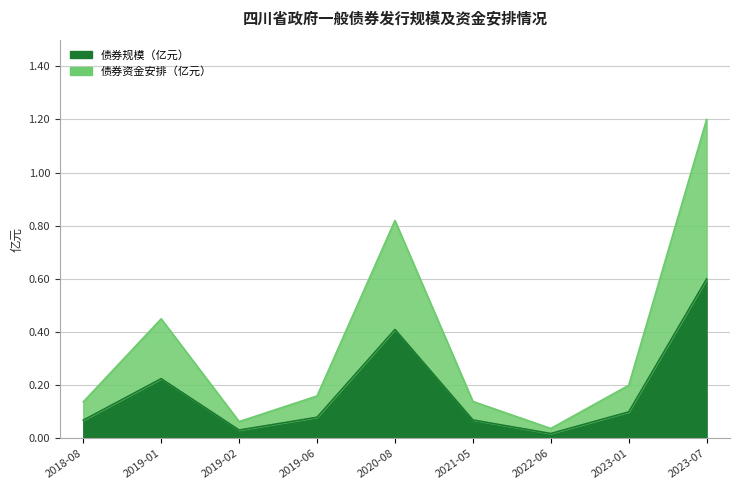

Does the chart display data point markers on the line(s)?

No